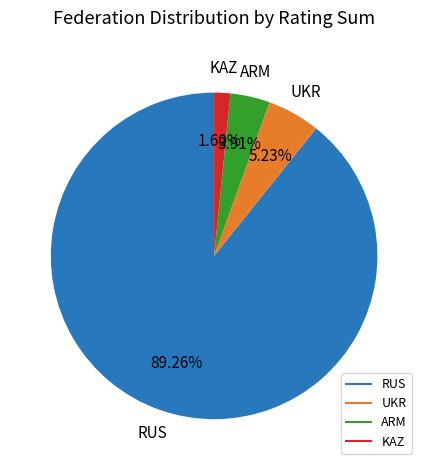

What percentage is the KAZ slice, to the nearest percent?

2%